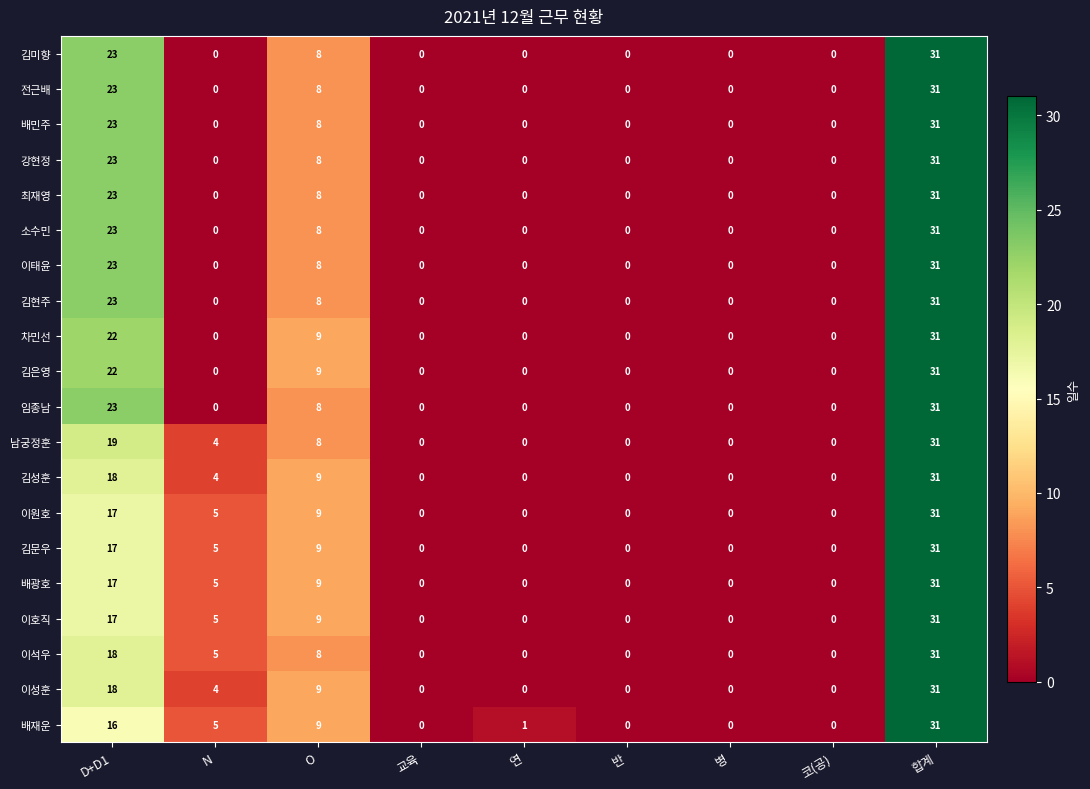

What is the difference between the highest and lowest values at D+D1?

7